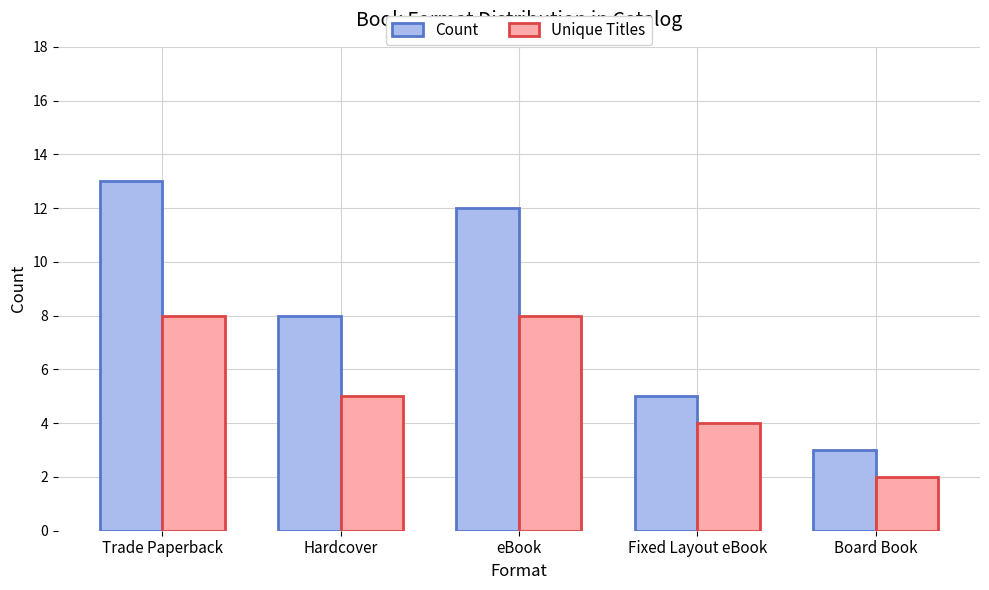

What is the difference between the maximum and second lowest values in the Unique Titles series?

4